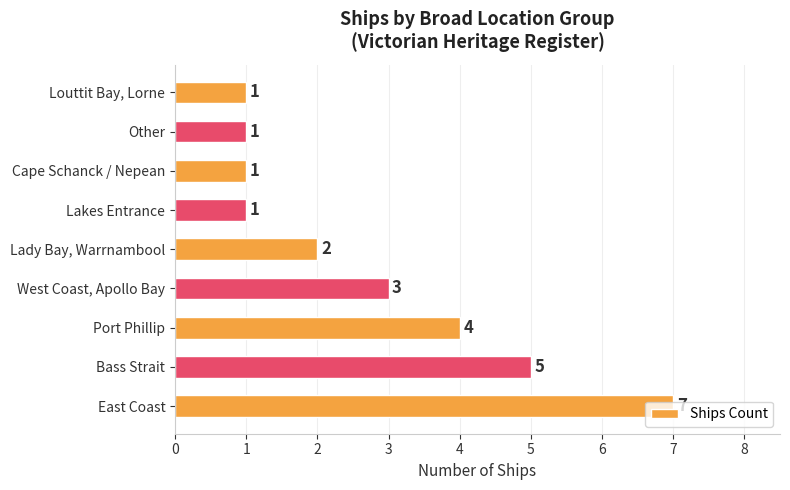

What is the difference between the maximum and minimum values?

6